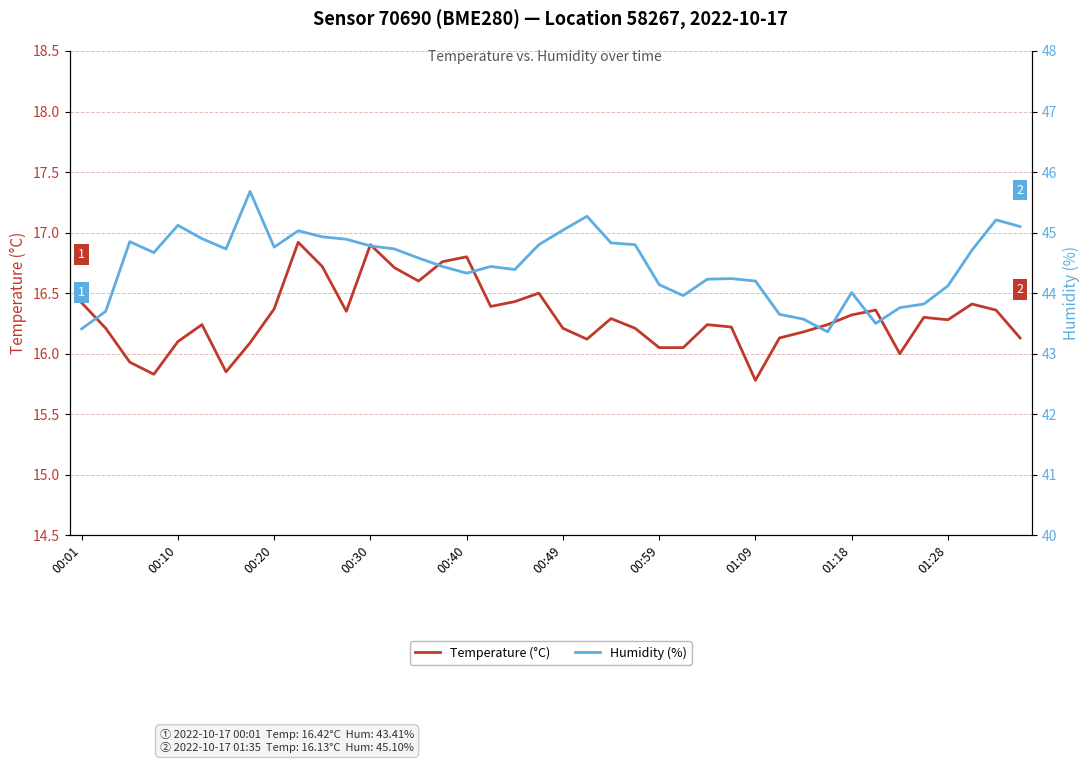

What is the highest value of the Temperature (°C) series?

16.9